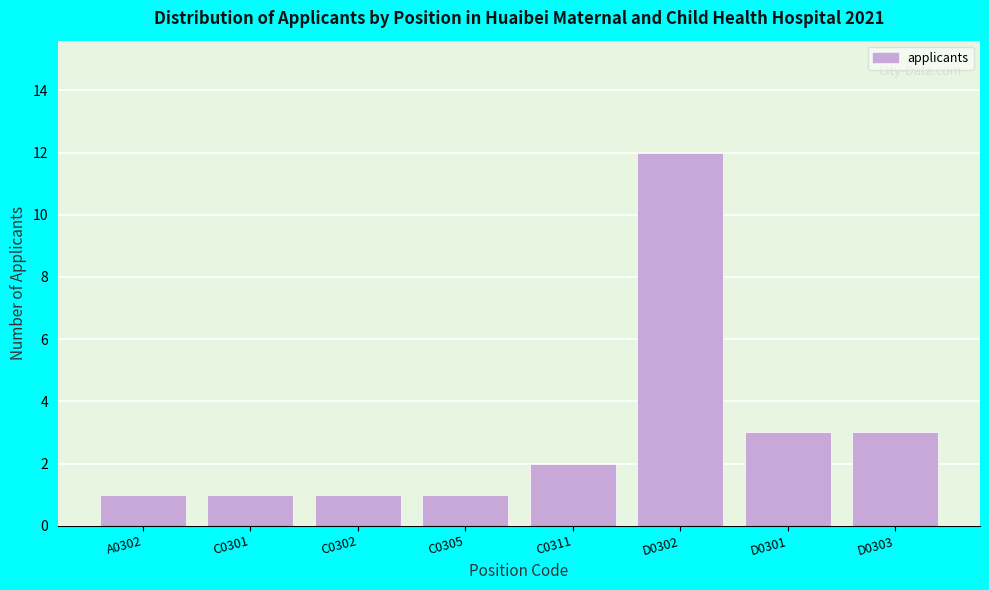

Reading left to right, list all the values displayed in this chart.

1	1	1	1	2	12	3	3